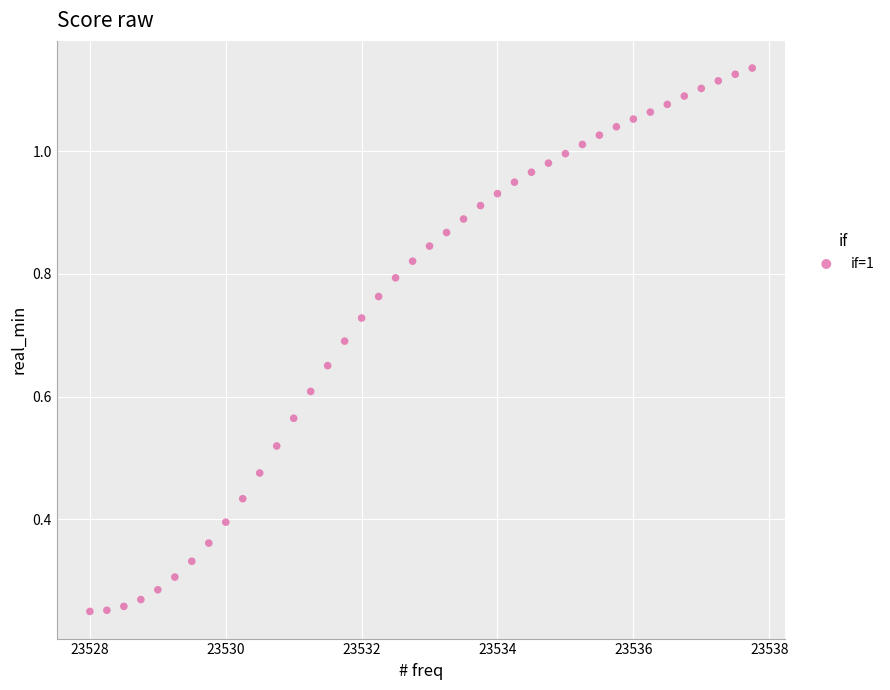

What is the range of X values (max minus min)?

9.8